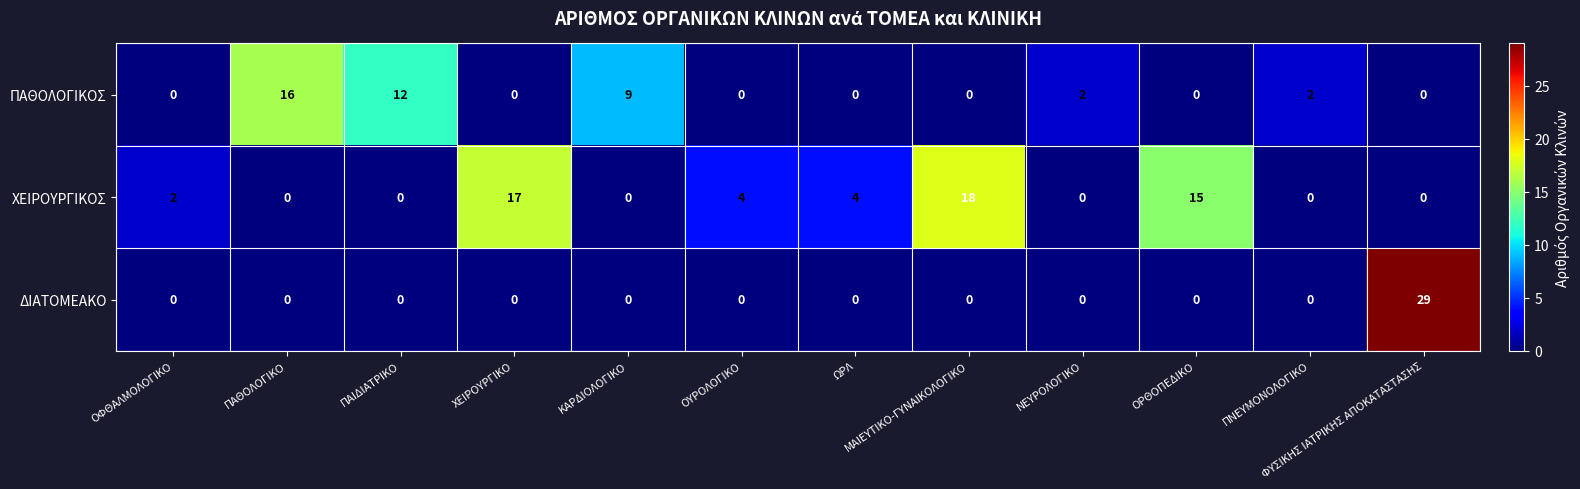

True or false: ΔΙΑΤΟΜΕΑΚΟ has a value of 0 at ΜΑΙΕΥΤΙΚΟ-ΓΥΝΑΙΚΟΛΟΓΙΚΟ.

True